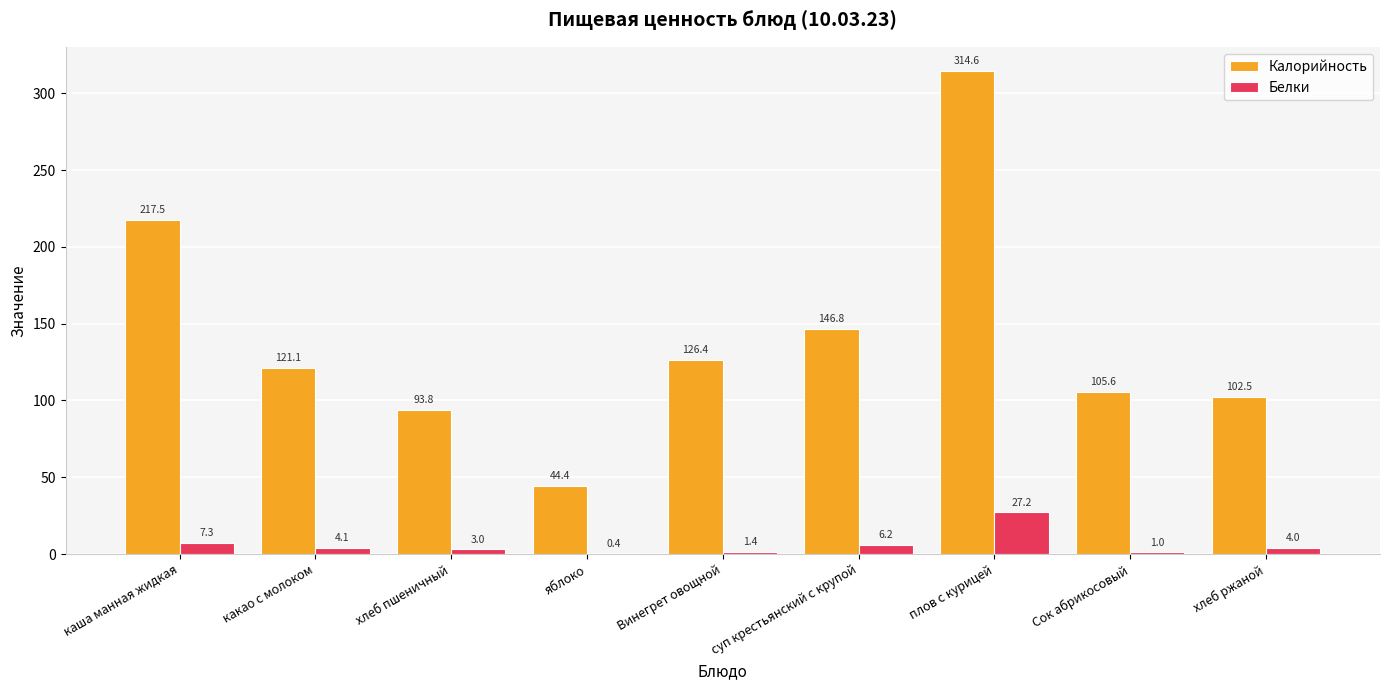

At which label does Белки first exceed 4?

каша манная жидкая